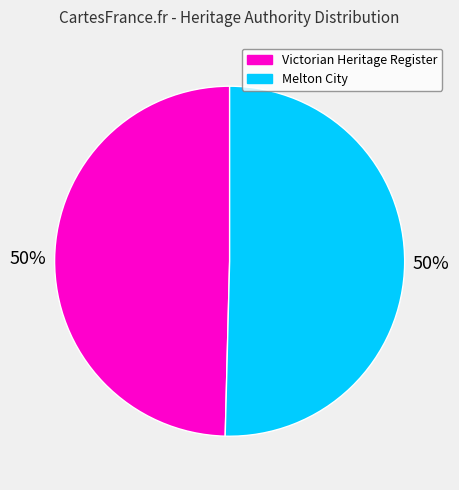

What is the ratio of the value at Victorian Heritage Register to the value at Melton City?

1.0